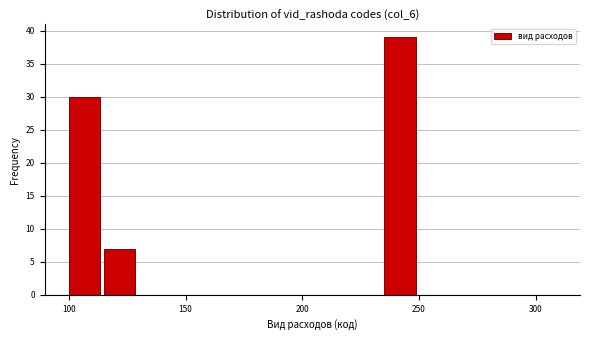

Read against the x-axis, roughly where is the centre of the tallest bar?

240